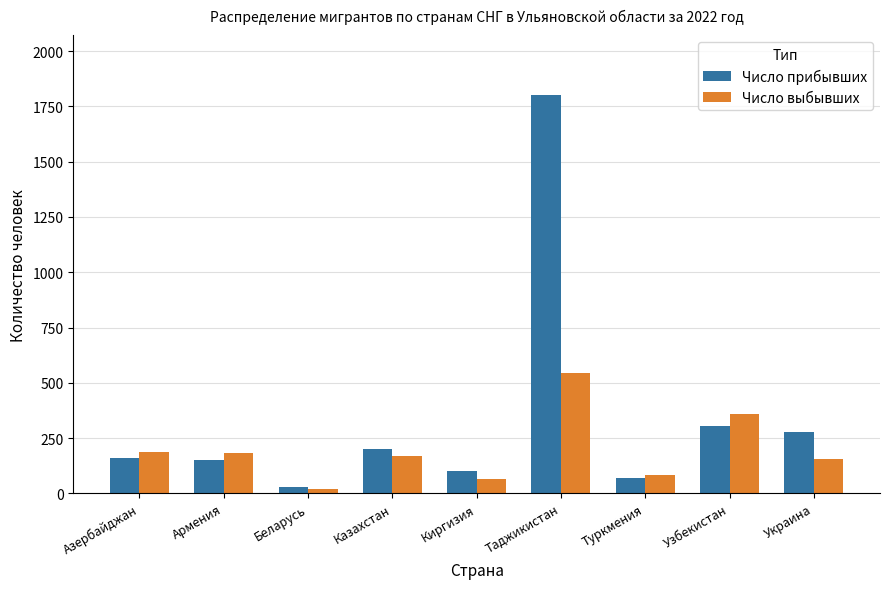

What is the difference between the maximum and minimum values in the Число выбывших series?

521